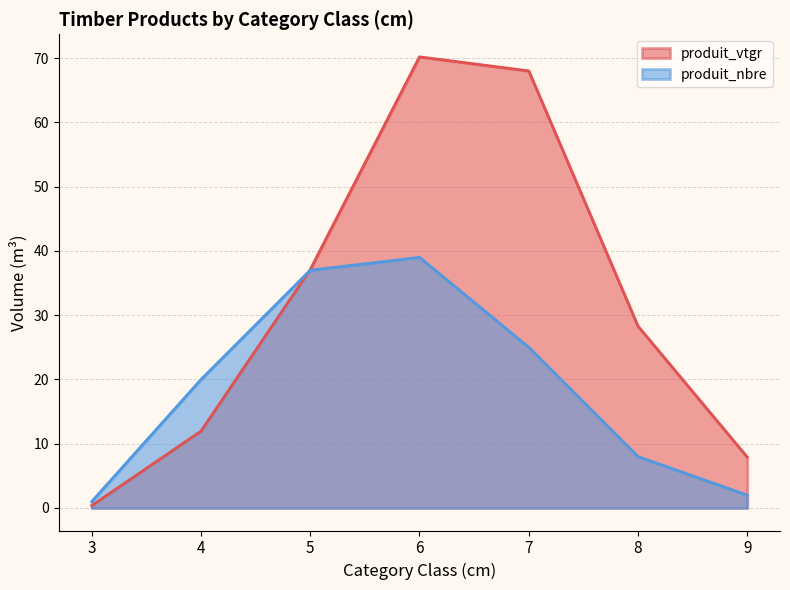

What is the difference between the second highest and second lowest values in the produit_nbre series?

35.0